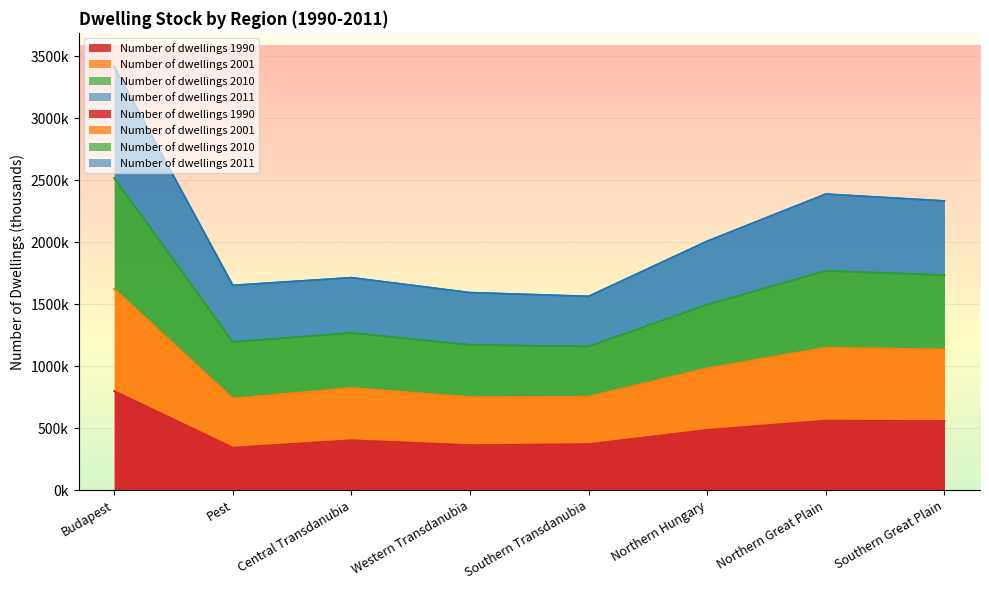

Which series has the largest range (max minus min)?

Number of dwellings 2010